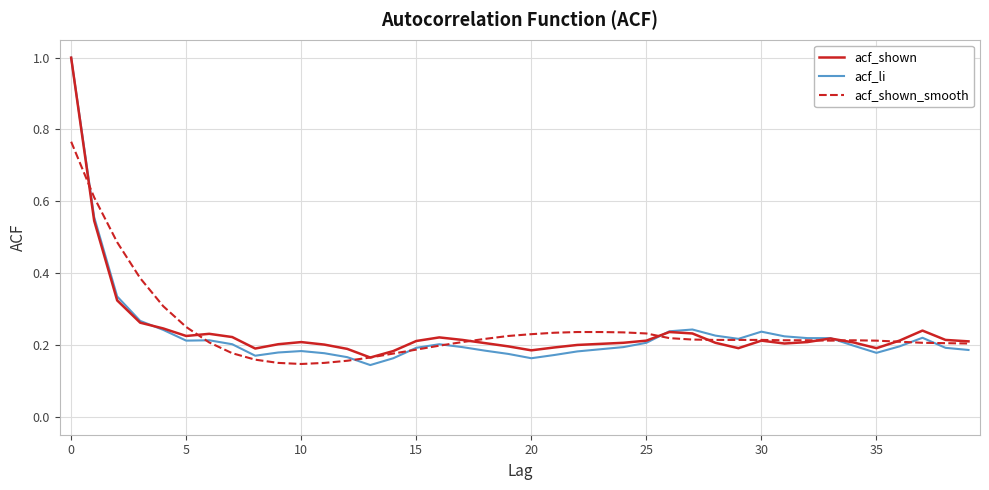

What is the greatest value displayed?

1.0